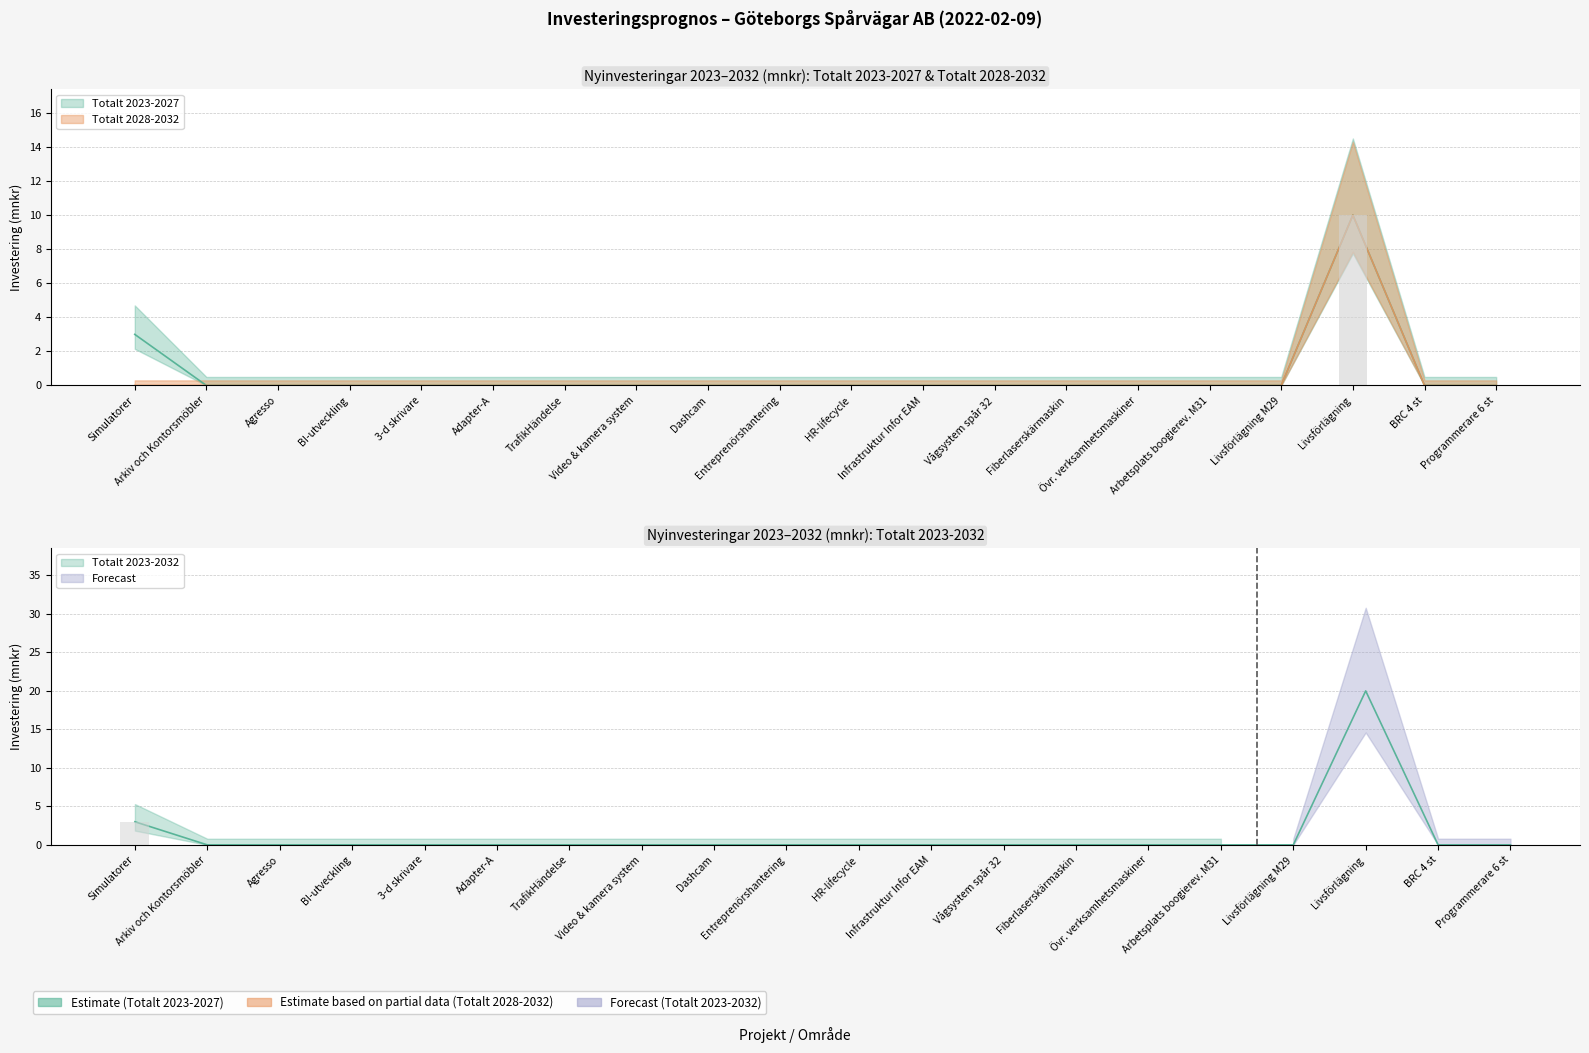

What is the sum of all Totalt 2028-2032 values?

10